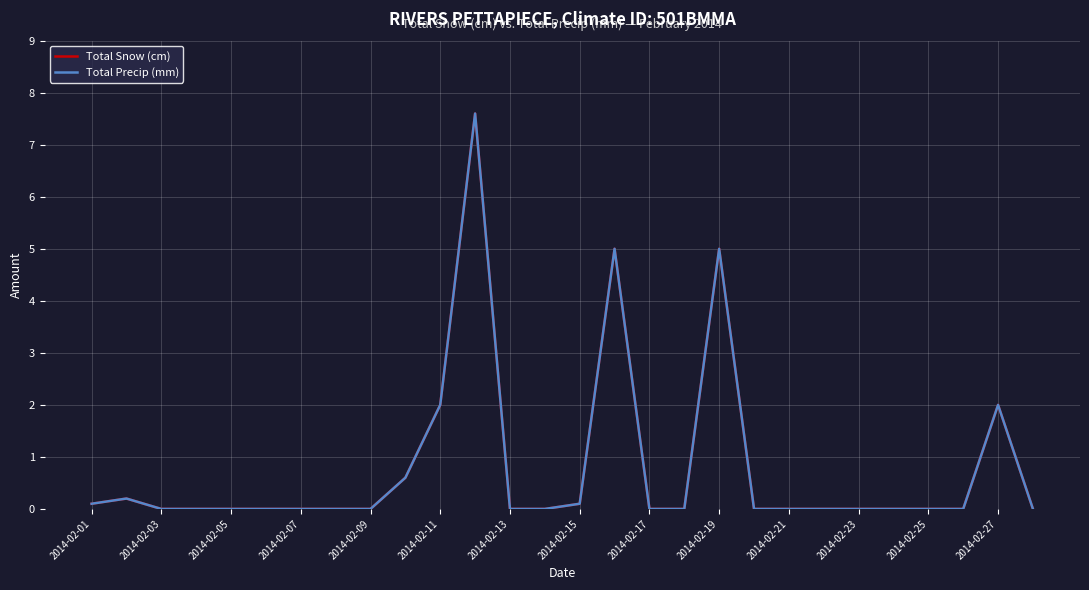

Does the chart have visible grid lines?

Yes